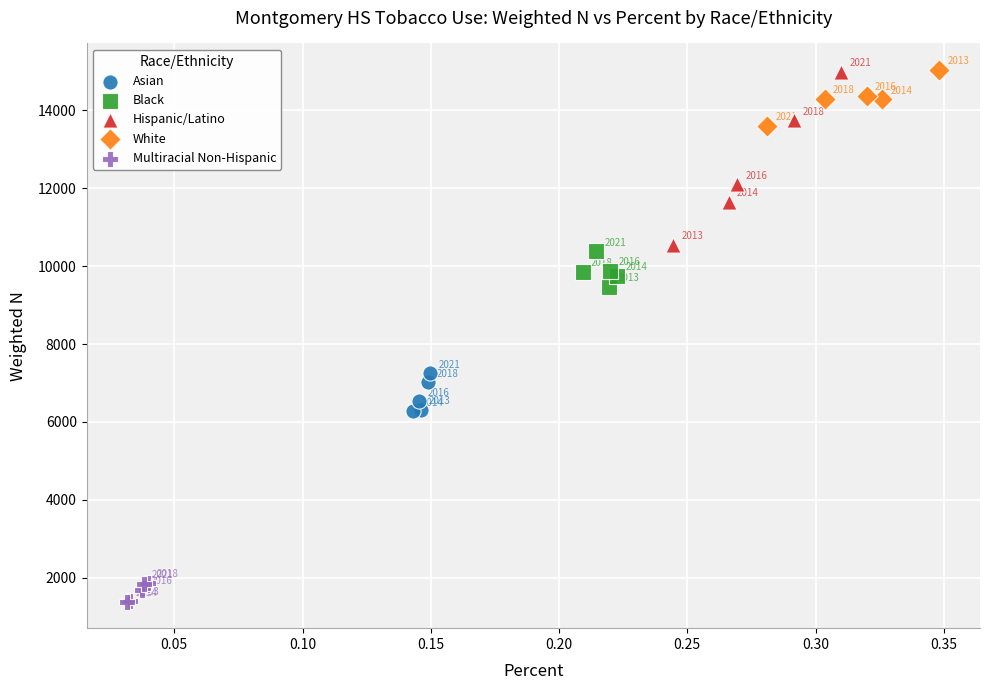

Which series contains the highest Y value?

White